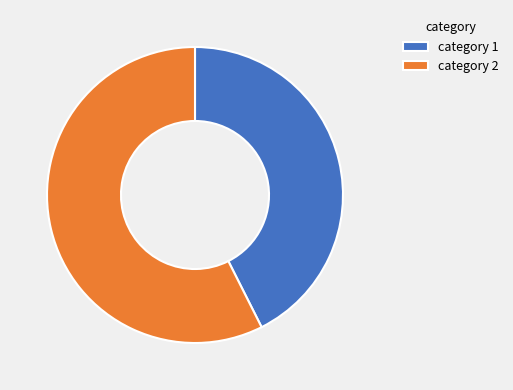

Is the sum of category 2 and category 1 greater than half?

Yes